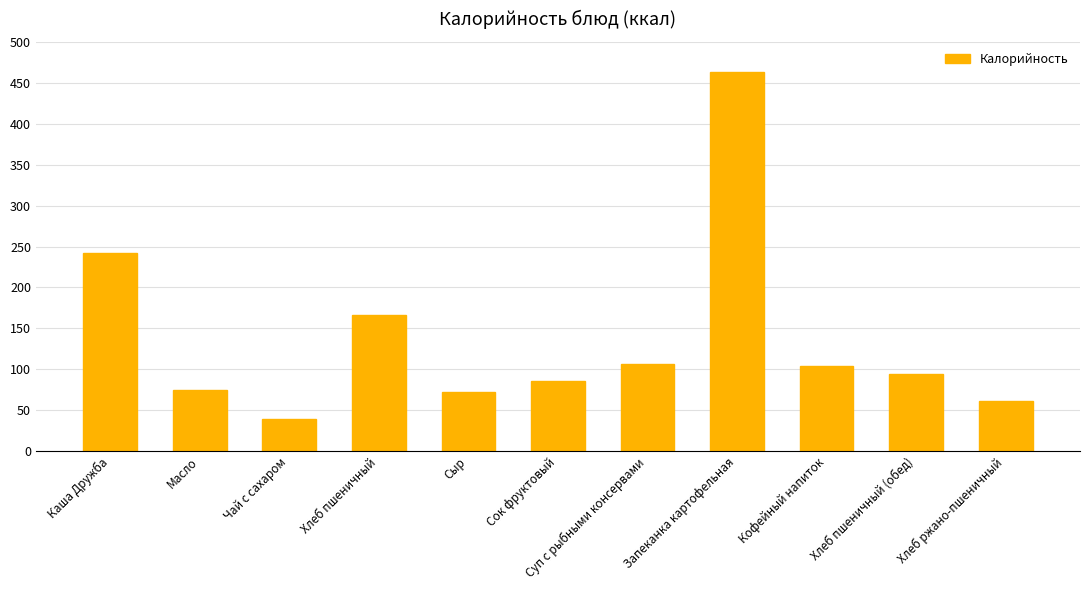

Reading left to right, what are all the values shown in this chart?

242.0	74.8	39.9	165.8	72.8	86.0	106.0	463.0	103.5	94.7	61.2